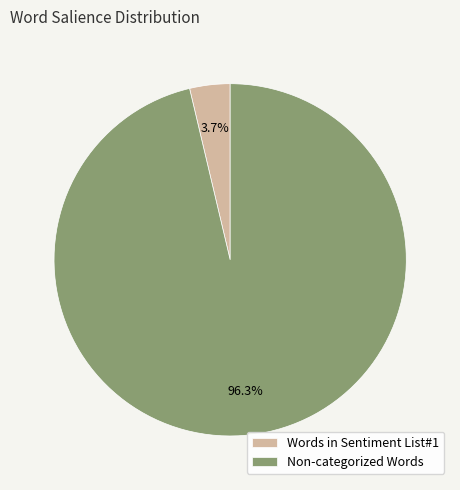

Does any single category account for the majority?

Yes